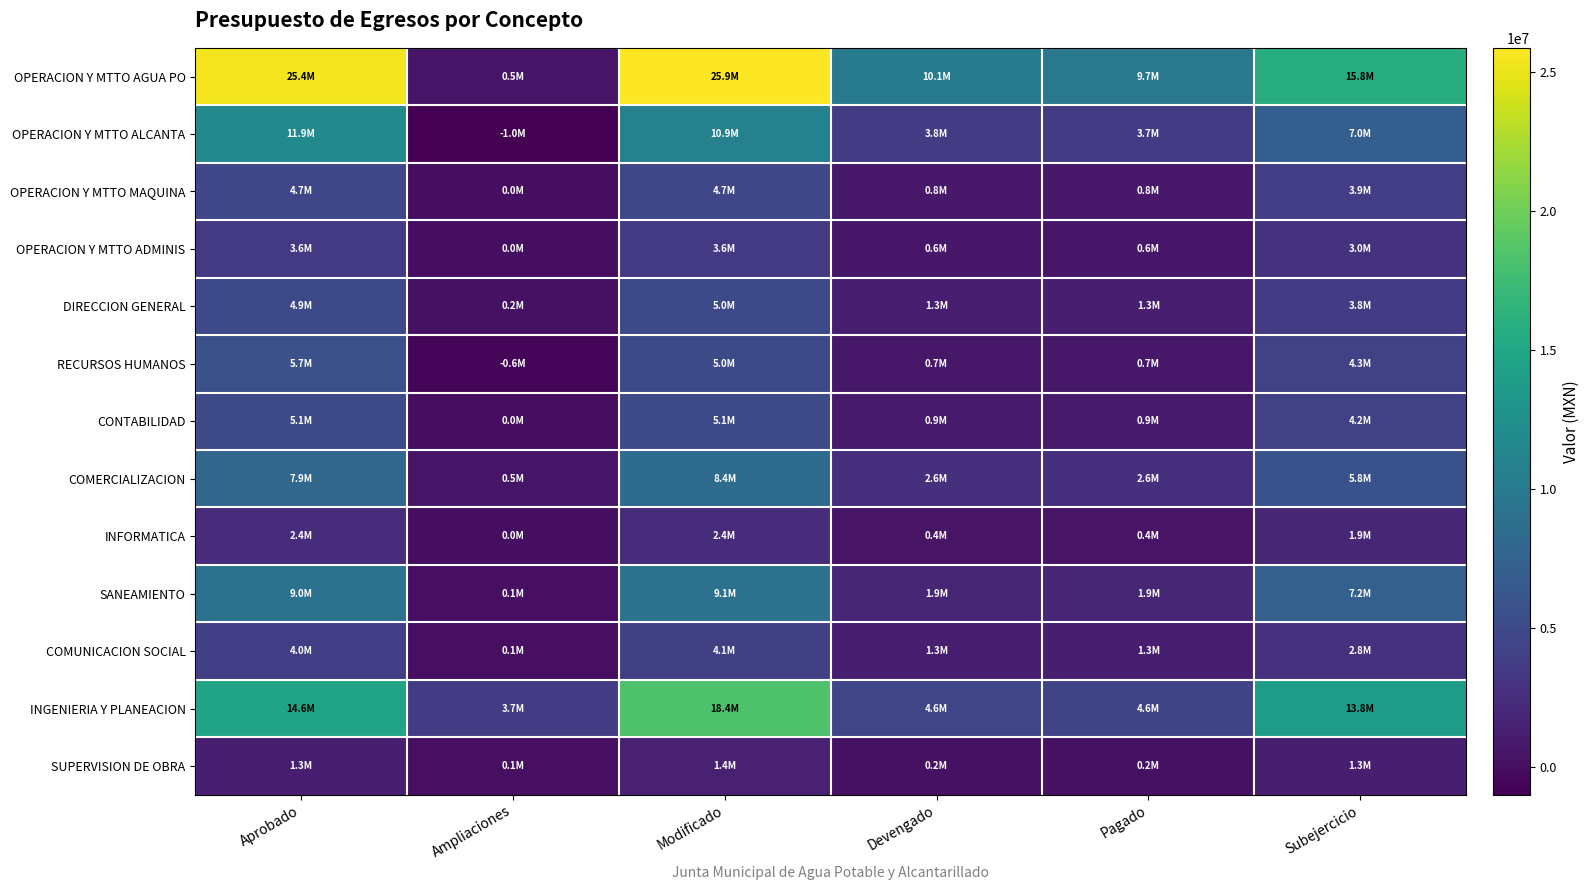

Reading right to left, list all the values displayed in this chart.

OPERACION Y MTTO AGUA PO: Subejercicio=15755474.2	Pagado=9738782.2	Devengado=10105770.8	Modificado=25861245.0	Ampliaciones=496160.0	Aprobado=25365085.0
OPERACION Y MTTO ALCANTA: Subejercicio=7041127.0	Pagado=3722618.3	Devengado=3810089.0	Modificado=10851216.0	Ampliaciones=-1000000.0	Aprobado=11851216.0
OPERACION Y MTTO MAQUINA: Subejercicio=3869566.3	Pagado=793140.3	Devengado=829723.7	Modificado=4699290.0	Ampliaciones=0.0	Aprobado=4699290.0
OPERACION Y MTTO ADMINIS: Subejercicio=2973764.5	Pagado=585512.3	Devengado=597585.5	Modificado=3571350.0	Ampliaciones=0.0	Aprobado=3571350.0
DIRECCION GENERAL: Subejercicio=3772186.1	Pagado=1253042.2	Devengado=1269191.1	Modificado=5041377.2	Ampliaciones=165361.2	Aprobado=4876016.0
RECURSOS HUMANOS: Subejercicio=4298554.1	Pagado=705461.2	Devengado=729407.9	Modificado=5027961.9	Ampliaciones=-622284.1	Aprobado=5650246.0
CONTABILIDAD: Subejercicio=4204340.6	Pagado=895141.2	Devengado=920435.4	Modificado=5124776.0	Ampliaciones=0.0	Aprobado=5124776.0
COMERCIALIZACION: Subejercicio=5796799.6	Pagado=2576149.4	Devengado=2633204.7	Modificado=8430004.2	Ampliaciones=537667.2	Aprobado=7892337.0
INFORMATICA: Subejercicio=1925069.5	Pagado=439543.6	Devengado=449052.5	Modificado=2374122.0	Ampliaciones=0.0	Aprobado=2374122.0
SANEAMIENTO: Subejercicio=7249928.2	Pagado=1858191.7	Devengado=1886197.0	Modificado=9136125.2	Ampliaciones=147550.2	Aprobado=8988575.0
COMUNICACION SOCIAL: Subejercicio=2820600.4	Pagado=1264079.0	Devengado=1287323.1	Modificado=4107923.4	Ampliaciones=137495.4	Aprobado=3970428.0
INGENIERIA Y PLANEACION: Subejercicio=13795473.1	Pagado=4550940.0	Devengado=4573097.6	Modificado=18368570.7	Ampliaciones=3725582.7	Aprobado=14642988.0
SUPERVISION DE OBRA: Subejercicio=1263237.6	Pagado=173771.9	Devengado=179213.4	Modificado=1442451.0	Ampliaciones=138050.0	Aprobado=1304401.0